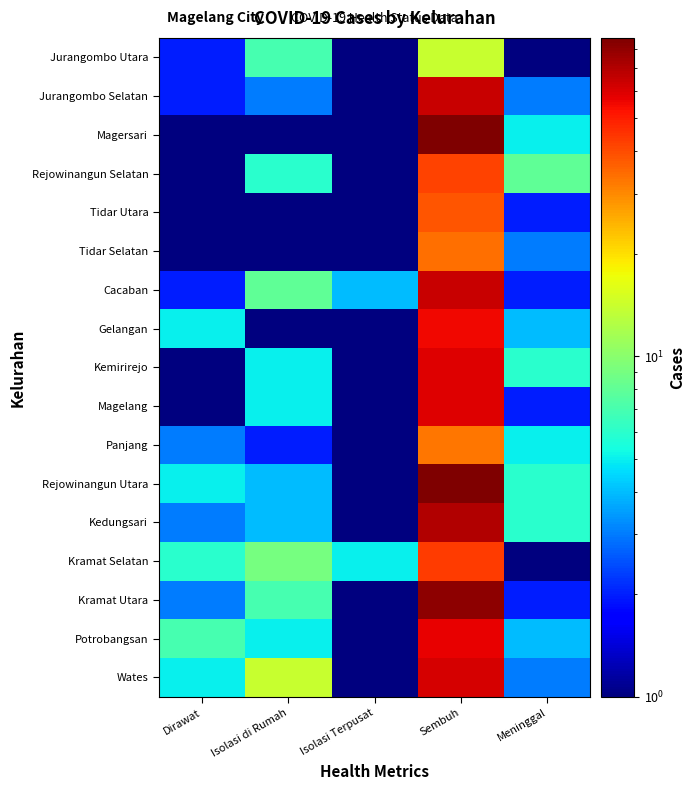

What is the total value across all series at Isolasi Terpusat?

20.0